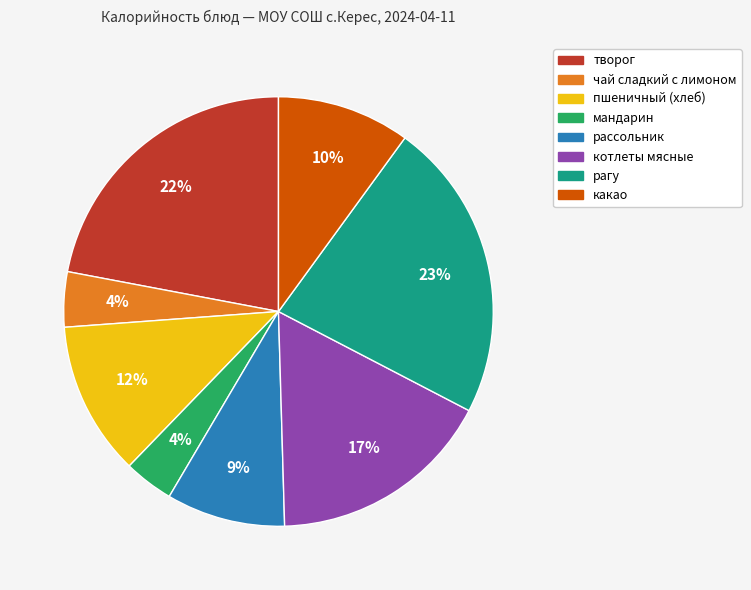

How many slices are in this pie chart?

8